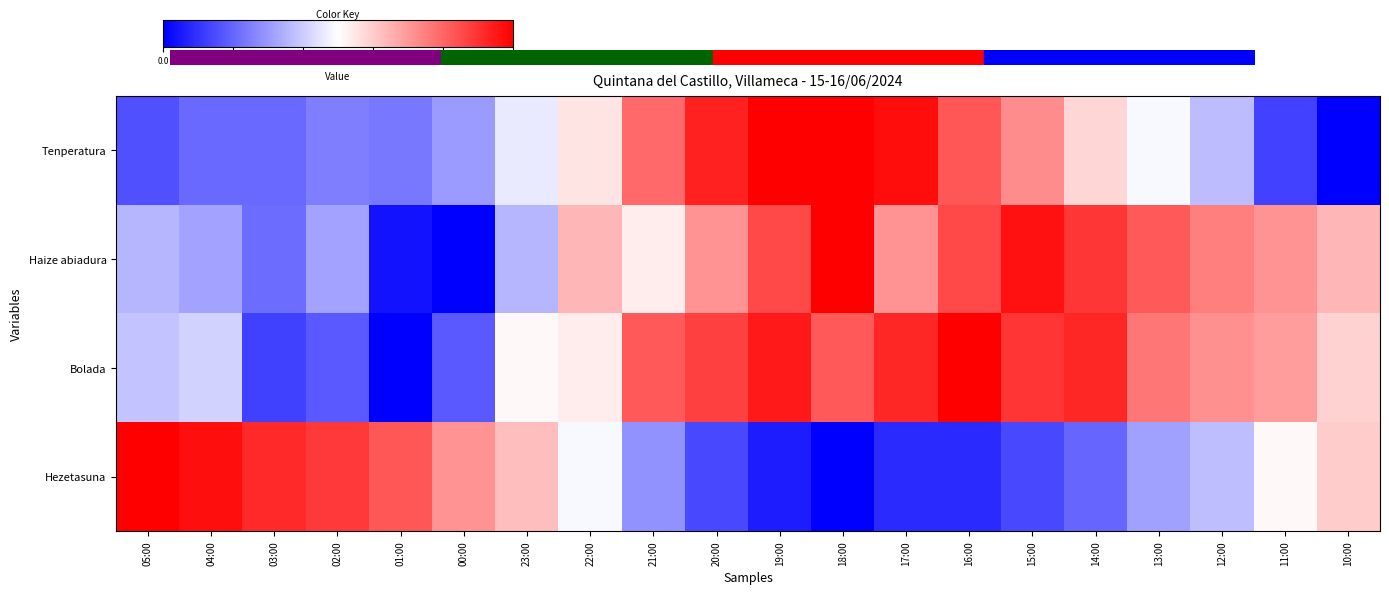

Reading left to right, list all the values displayed in this chart.

Tenperatura: 05:00=0.2	04:00=0.2	03:00=0.2	02:00=0.2	01:00=0.2	00:00=0.3	23:00=0.5	22:00=0.6	21:00=0.8	20:00=0.9	19:00=1.0	18:00=1.0	17:00=1.0	16:00=0.8	15:00=0.7	14:00=0.6	13:00=0.5	12:00=0.4	11:00=0.1	10:00=0.0
Haize abiadura: 05:00=0.4	04:00=0.3	03:00=0.2	02:00=0.3	01:00=0.0	00:00=0.0	23:00=0.4	22:00=0.6	21:00=0.5	20:00=0.7	19:00=0.9	18:00=1.0	17:00=0.7	16:00=0.9	15:00=1.0	14:00=0.9	13:00=0.8	12:00=0.8	11:00=0.7	10:00=0.6
Bolada: 05:00=0.4	04:00=0.4	03:00=0.1	02:00=0.2	01:00=0.0	00:00=0.2	23:00=0.5	22:00=0.5	21:00=0.8	20:00=0.9	19:00=0.9	18:00=0.8	17:00=0.9	16:00=1.0	15:00=0.9	14:00=0.9	13:00=0.8	12:00=0.7	11:00=0.7	10:00=0.6
Hezetasuna: 05:00=1.0	04:00=1.0	03:00=0.9	02:00=0.9	01:00=0.8	00:00=0.7	23:00=0.6	22:00=0.5	21:00=0.3	20:00=0.1	19:00=0.1	18:00=0.0	17:00=0.1	16:00=0.1	15:00=0.1	14:00=0.2	13:00=0.3	12:00=0.4	11:00=0.5	10:00=0.6